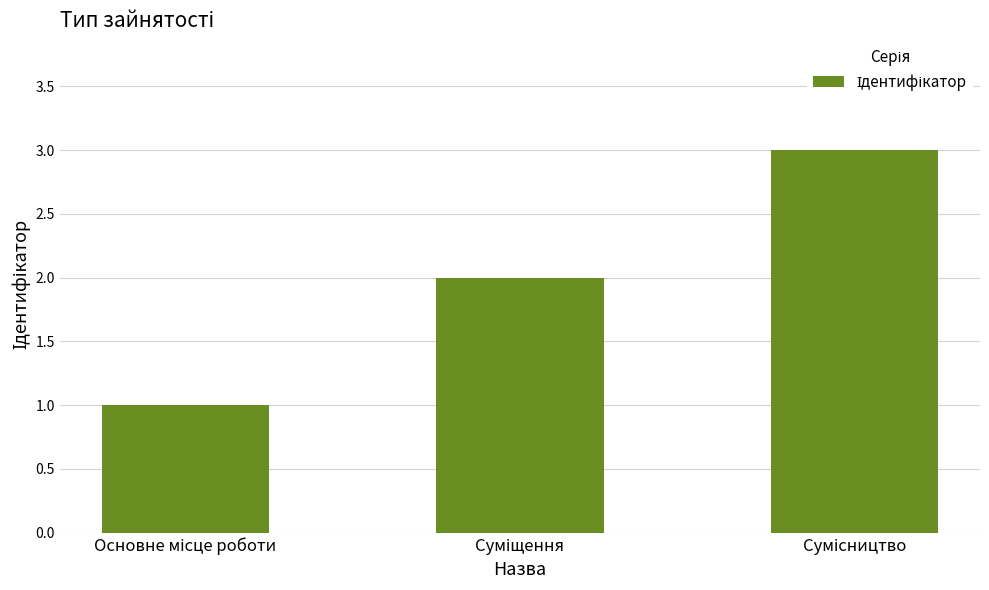

Reading right to left, list all the values displayed in this chart.

3	2	1